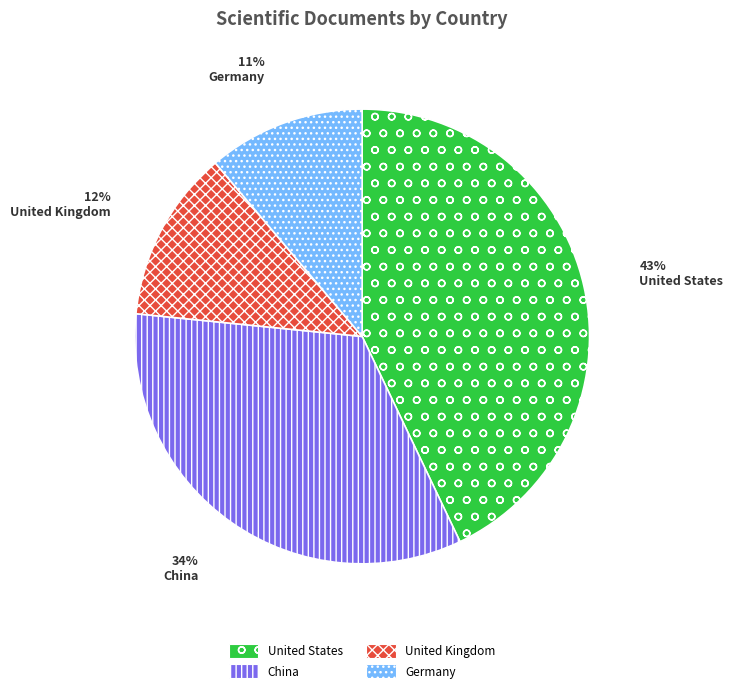

How many segments does this pie chart have?

4